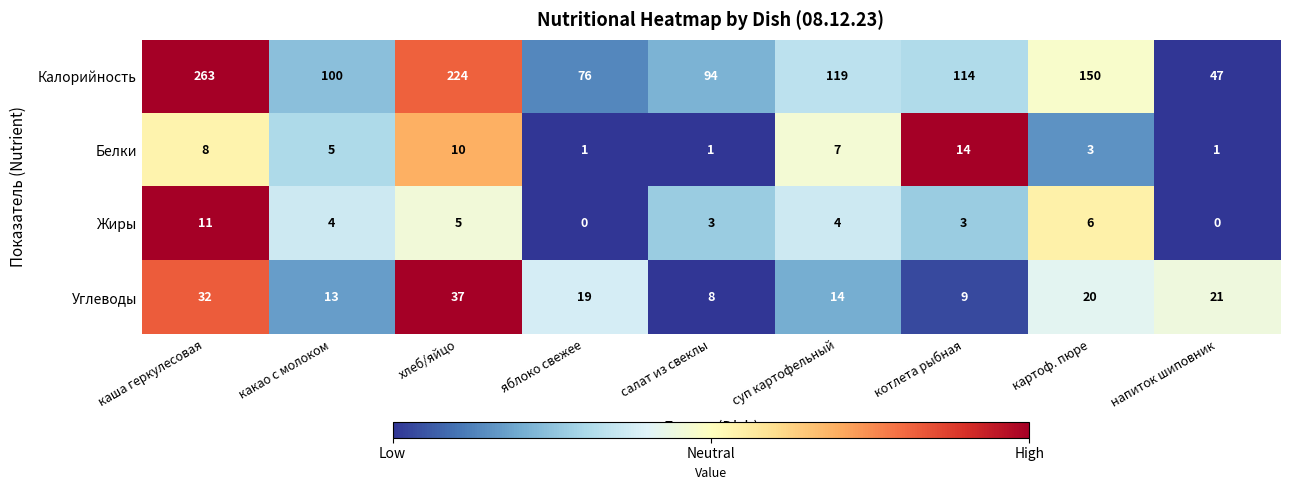

Where is Белки nearest to the value 7?

суп картофельный